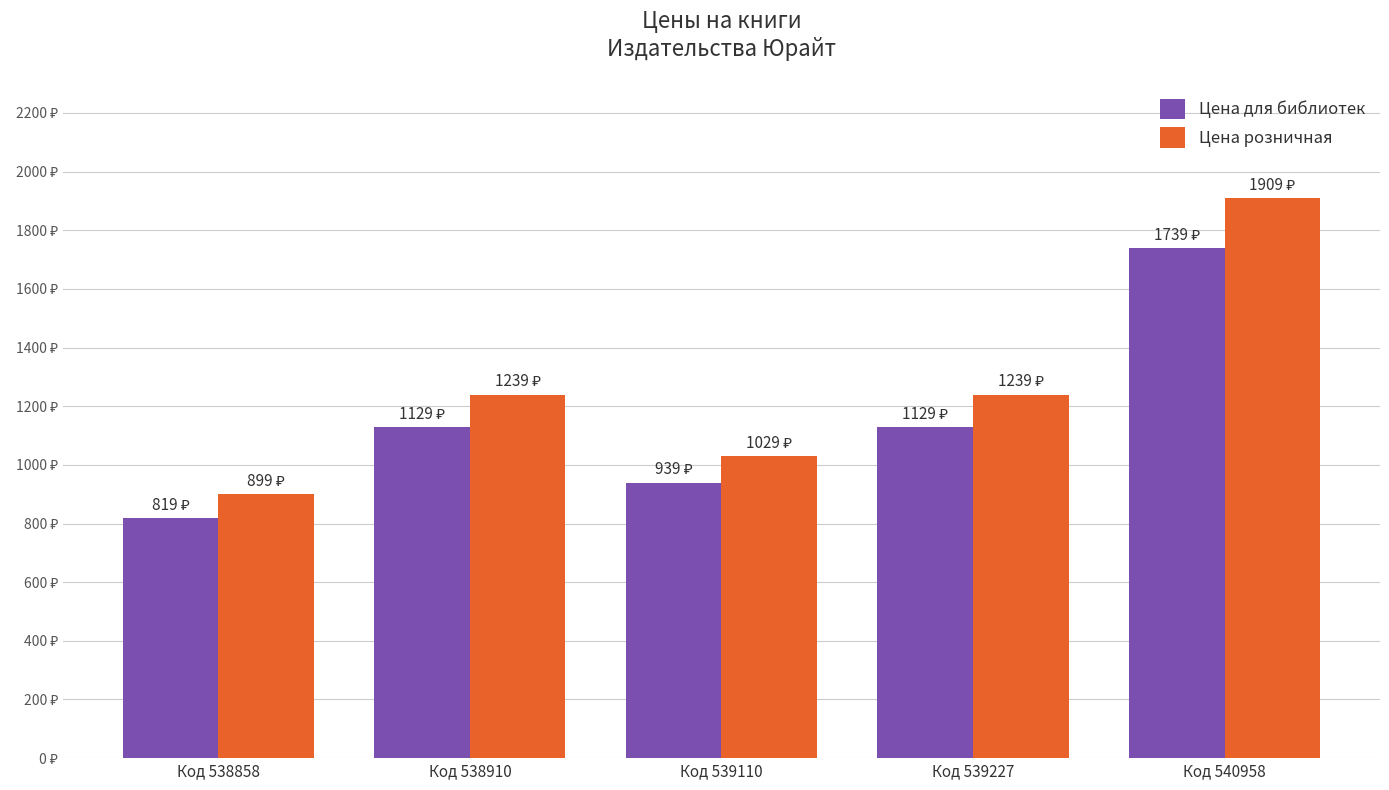

What is the value of the Цена розничная bar at the 3rd from the left?

1029